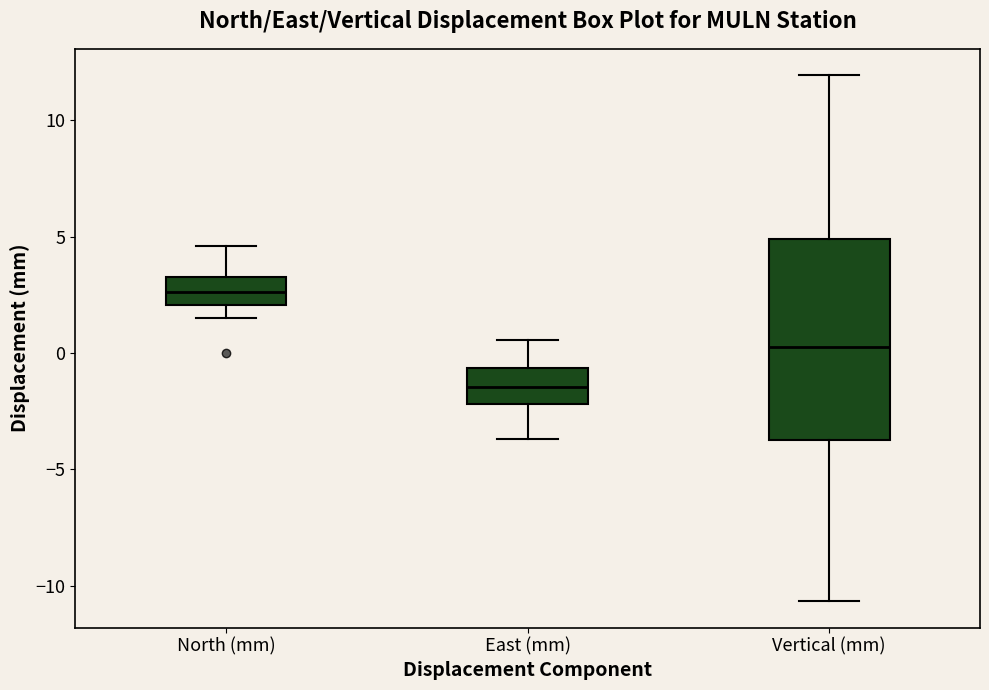

Which box has the lowest median line?

East (mm)